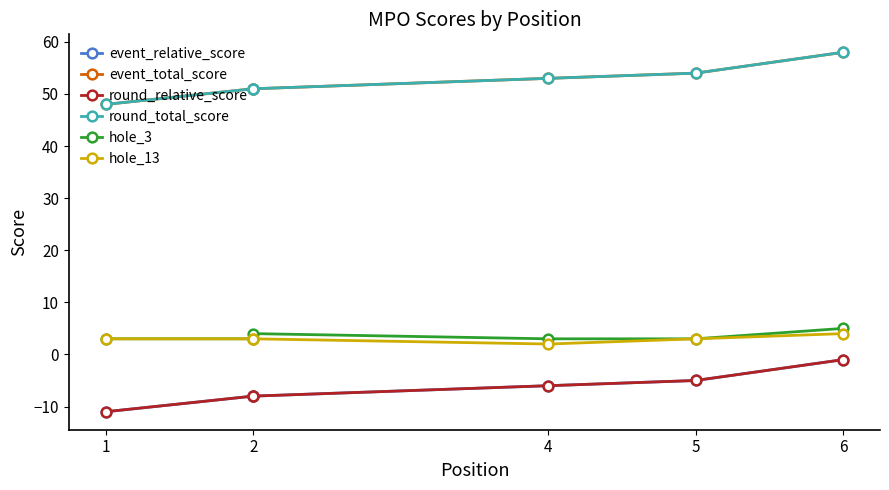

What is the difference between the maximum and minimum values in the round_total_score series?

10